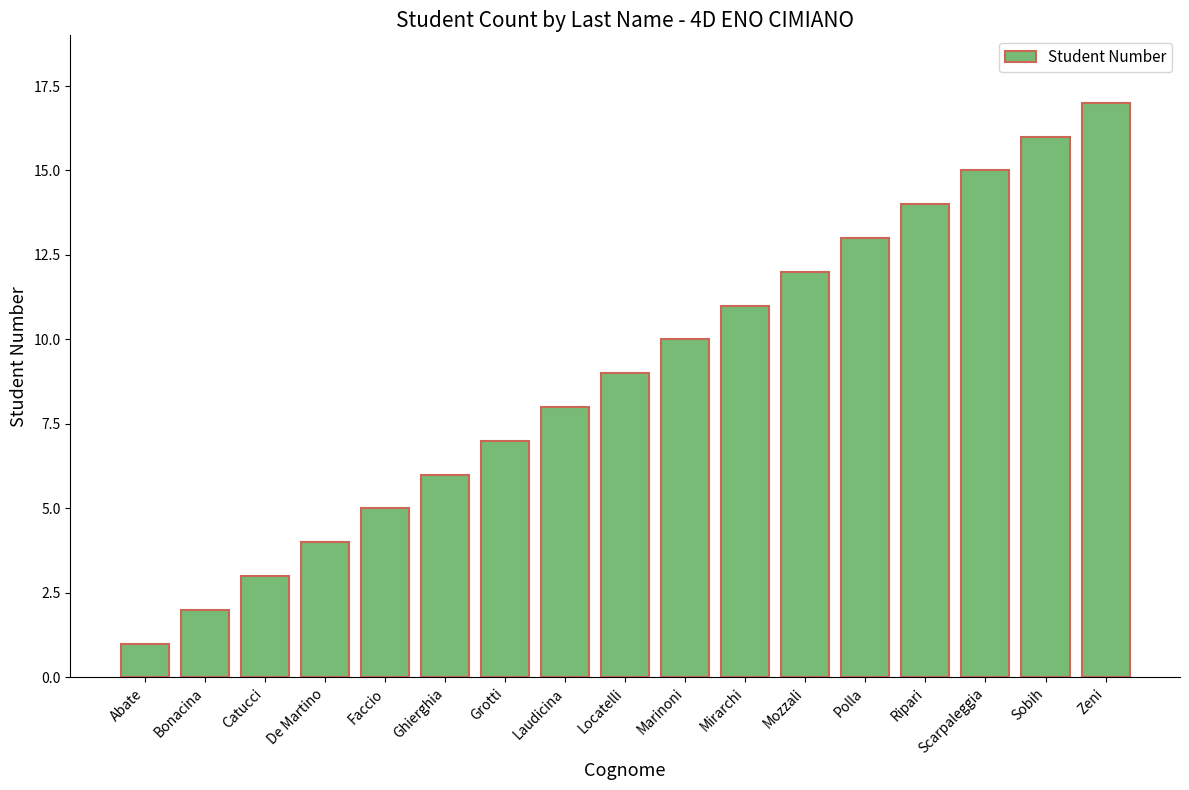

What is the sum of the values at Polla and Ghierghia?

19